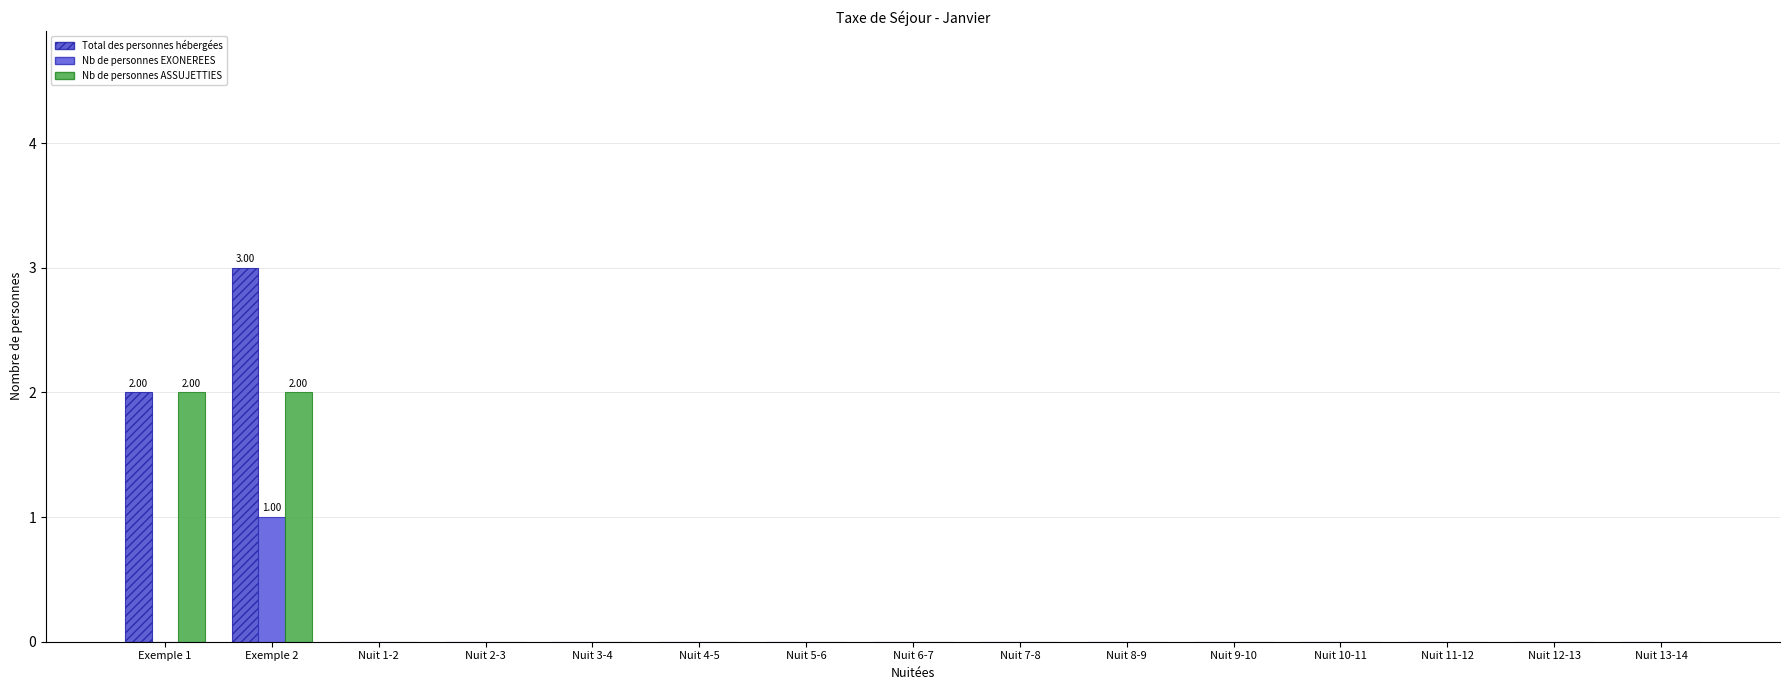

Count the number of data series in this chart.

3